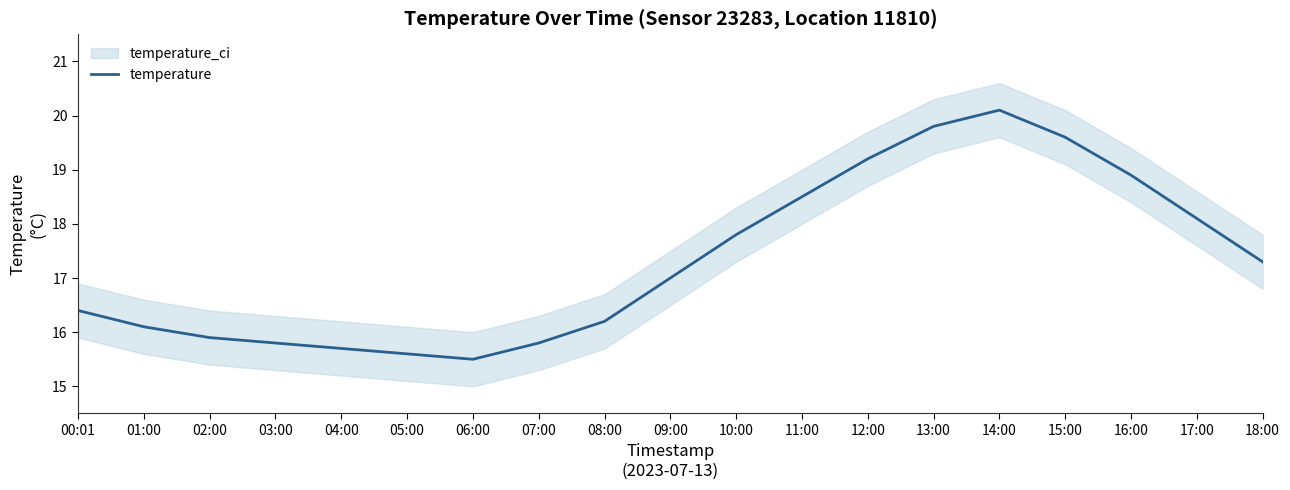

What is the change in value from 05:00 to 14:00?

+4.5